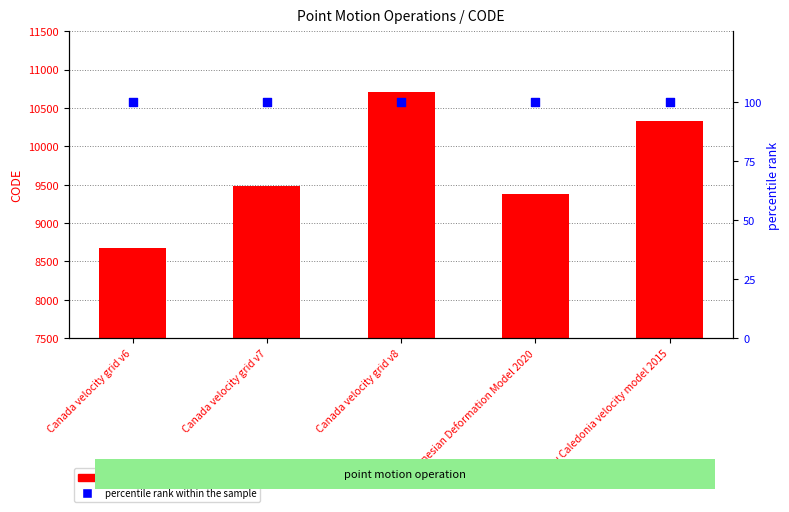

Which series reaches the maximum Y coordinate?

CODE (point motion operation)